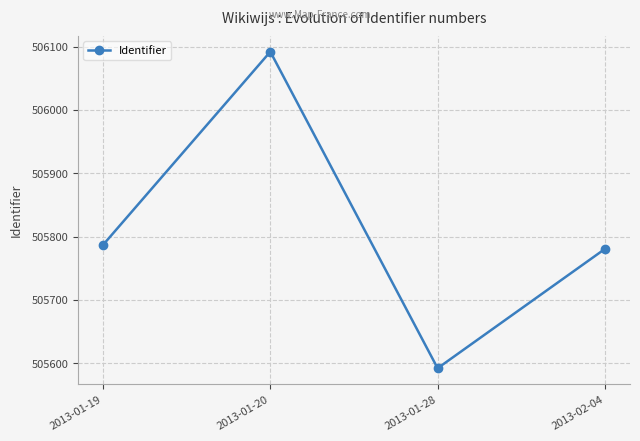

List the labels in order of value, smallest first.

2013-01-28, 2013-02-04, 2013-01-19, 2013-01-20